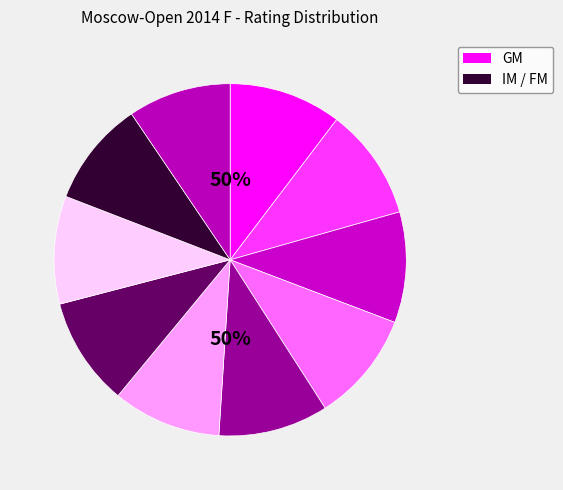

Is there any slice that represents more than half of the pie?

No